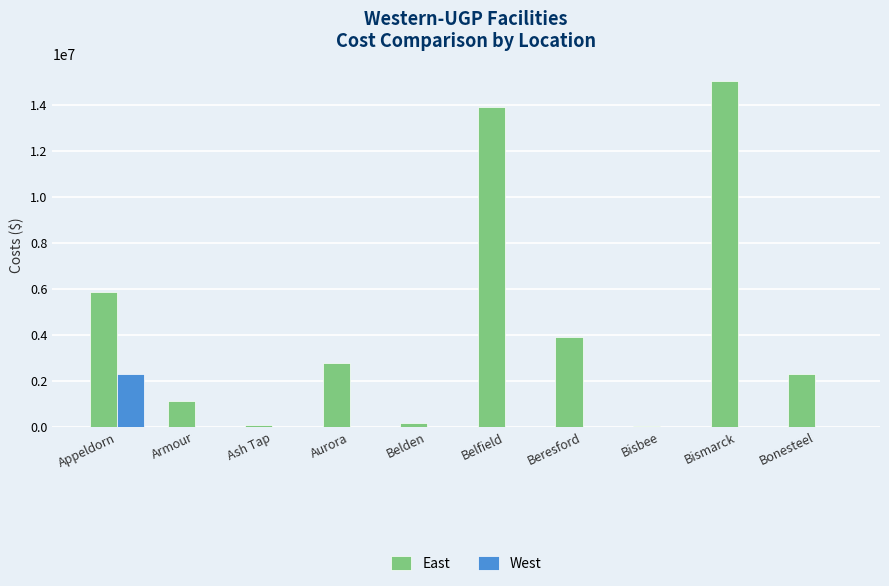

The value of East at Appeldorn is 5878984. True or false?

True